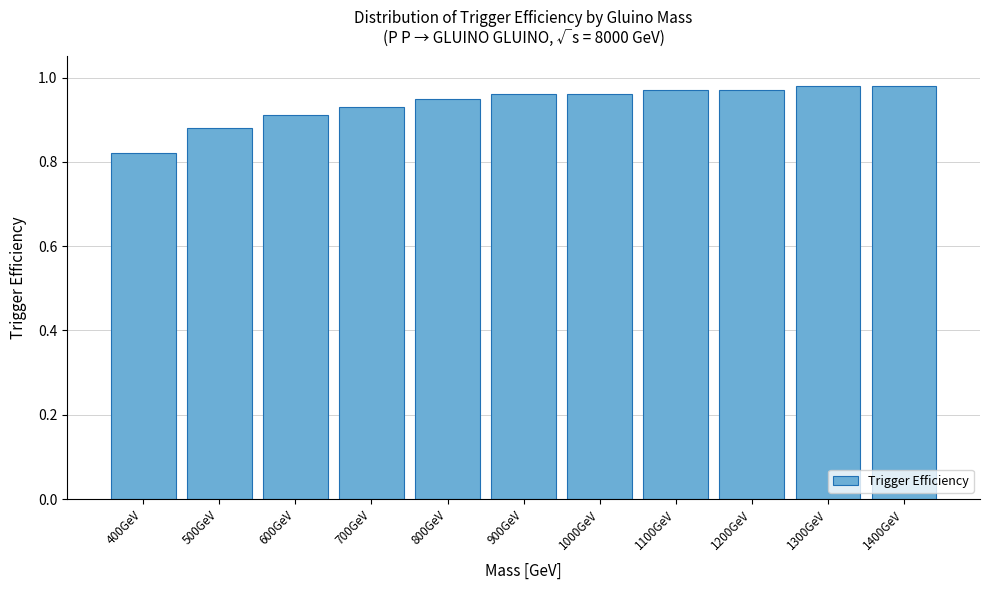

What is the change in value from 400GeV to 800GeV?

+0.1